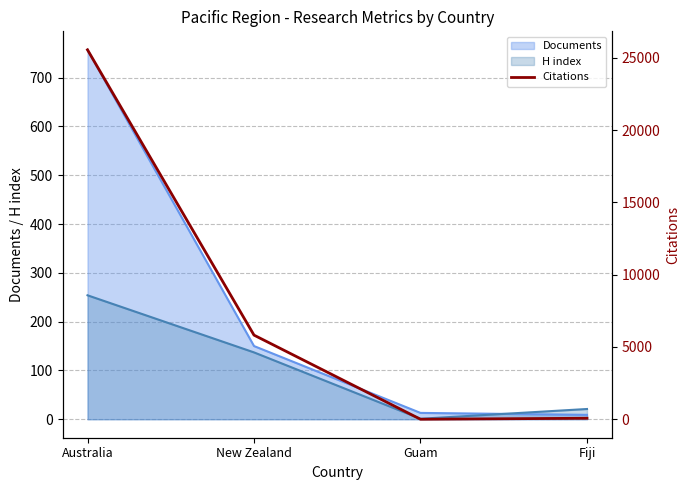

Reading right to left, what are all the values shown in this chart?

69	0	5817	25546